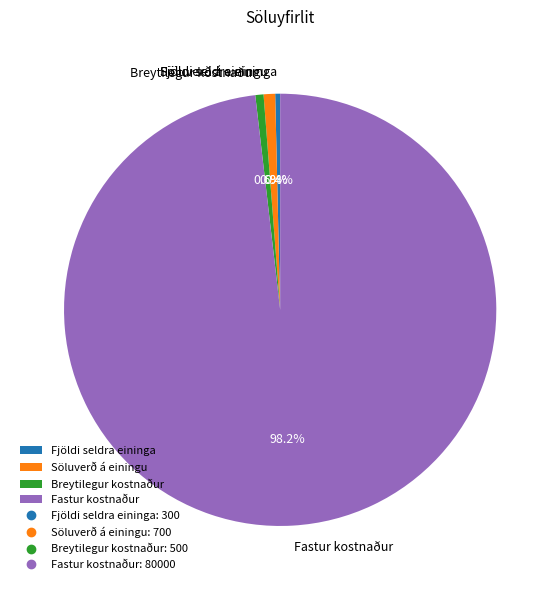

True or false: Söluverð á einingu accounts for 1% of the total.

True